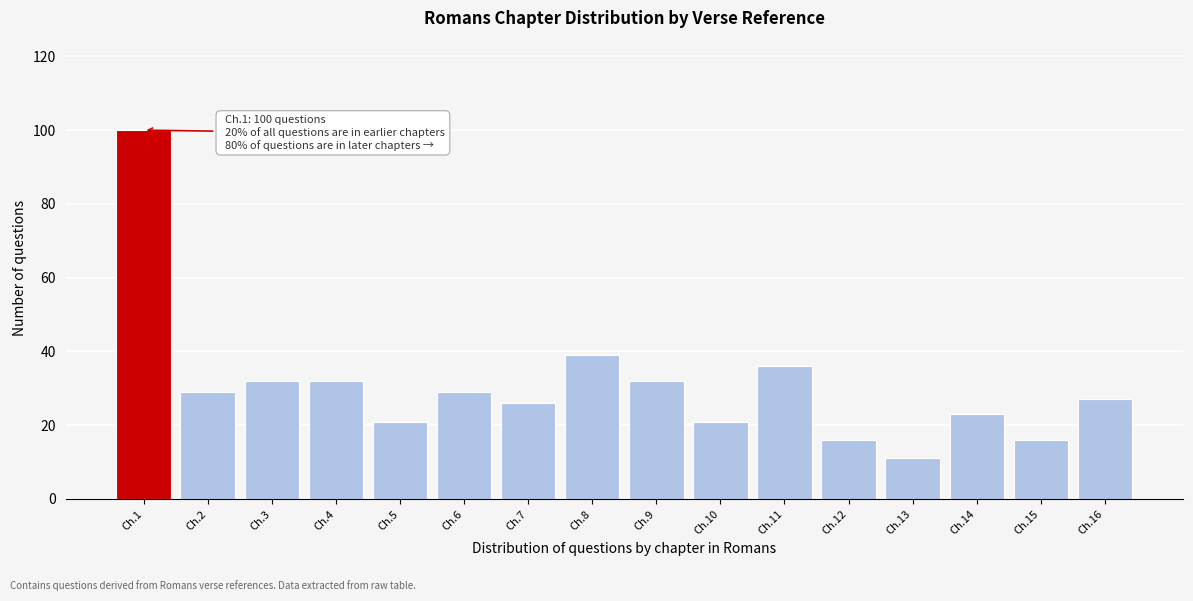

Reading left to right, list all the values displayed in this chart.

100	29	32	32	21	29	26	39	32	21	36	16	11	23	16	27